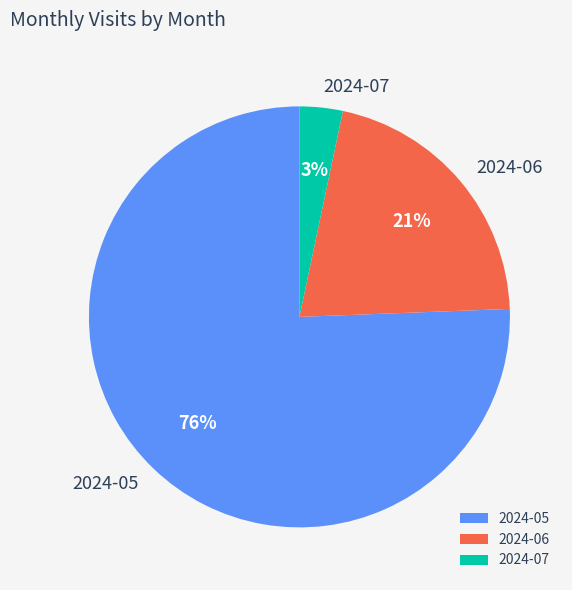

To the nearest percent, what is the difference between the 2024-05 and 2024-06 slice percentages?

55%